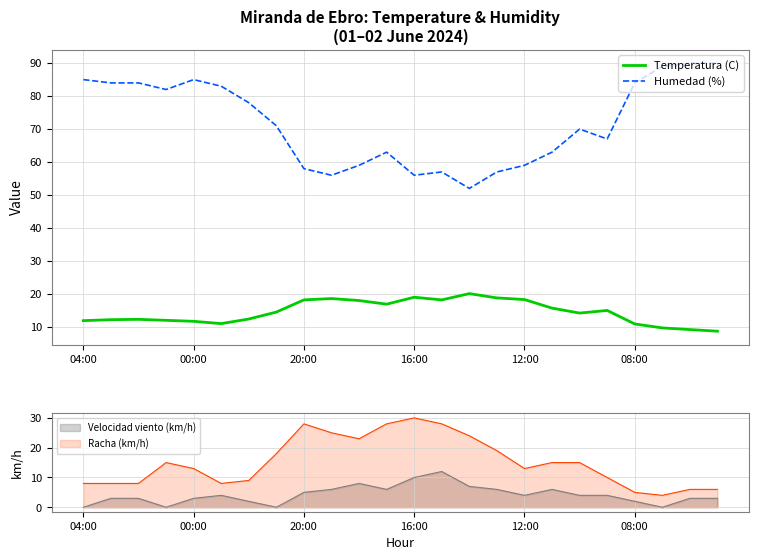

True or false: Temperatura (C) has a value of 18.2 at 20:00.

True